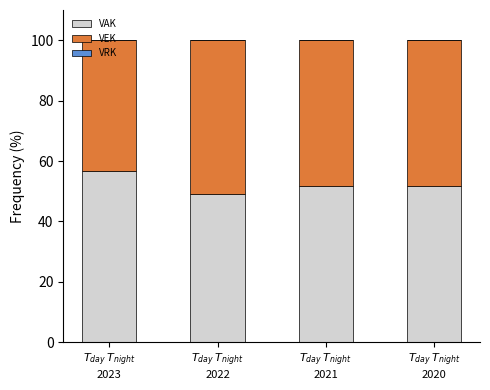

What is the sum of all VAK values?

209.3